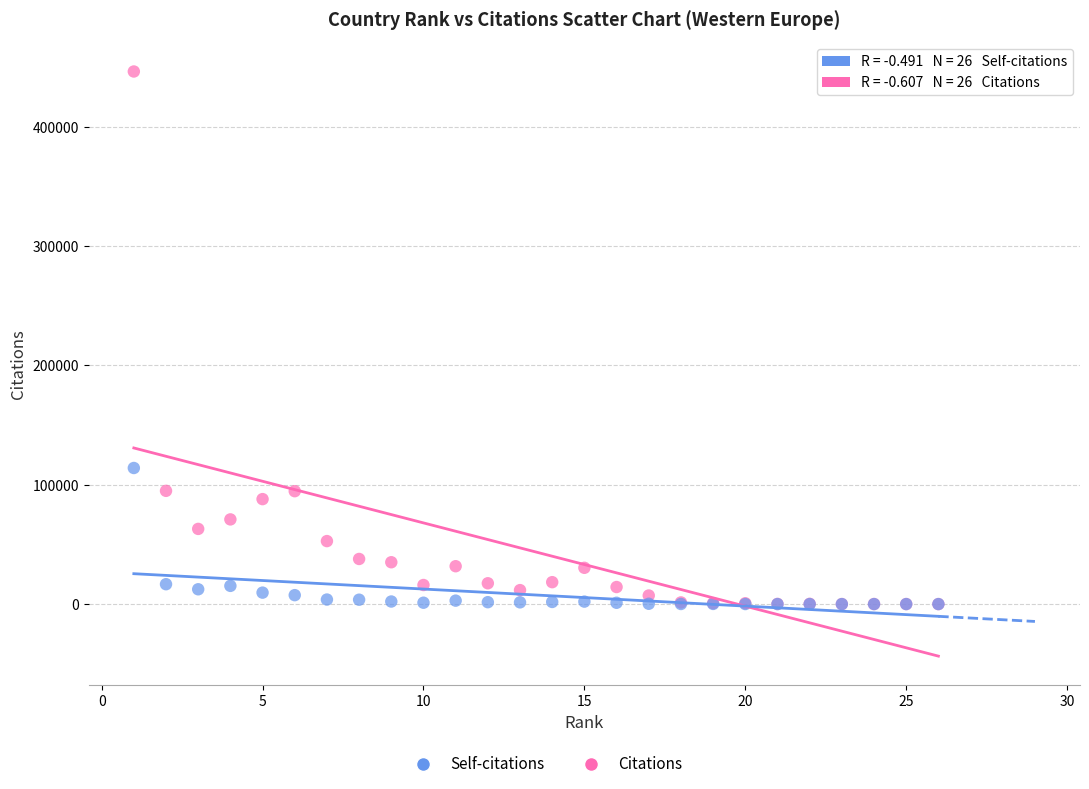

In the Citations series, what Y value is closest to 223156?

94896